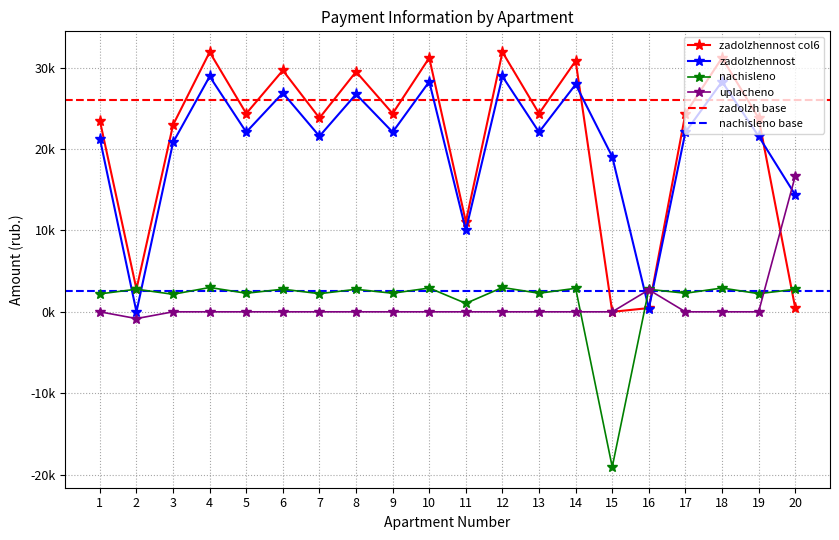

Which series has the largest range (max minus min)?

col_6_zadolzh